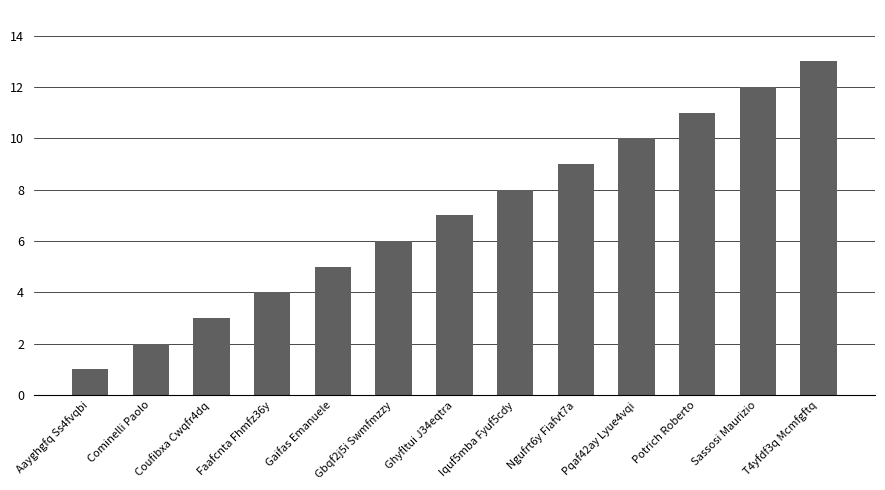

How many data points does each series have?

13